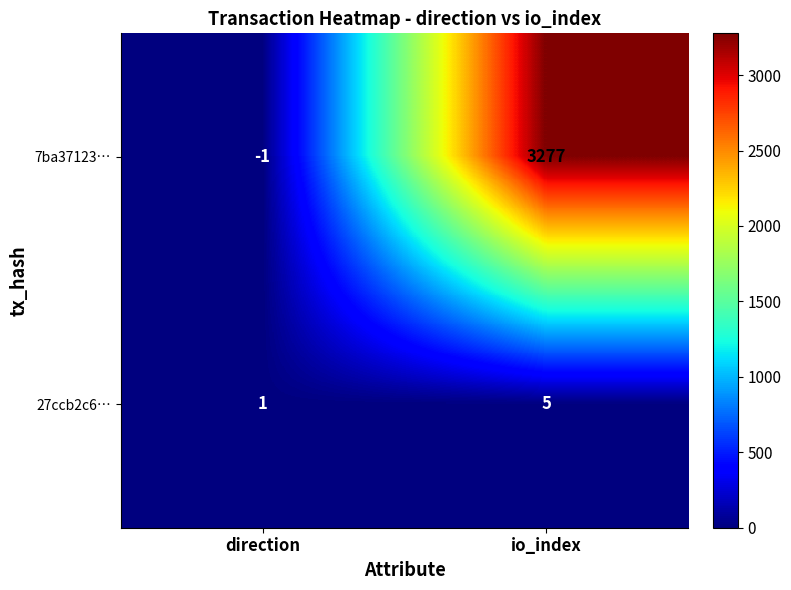

Which label corresponds to the largest value in the chart?

io_index